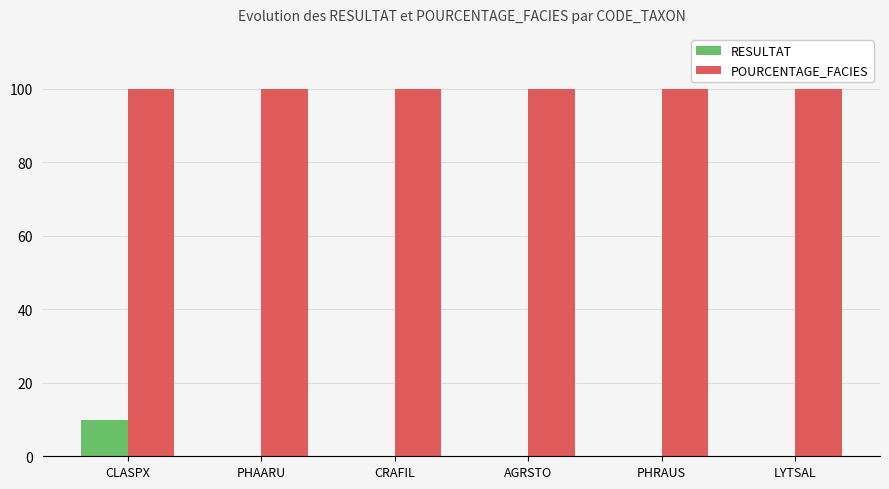

Which series changed the most between CLASPX and PHRAUS?

RESULTAT